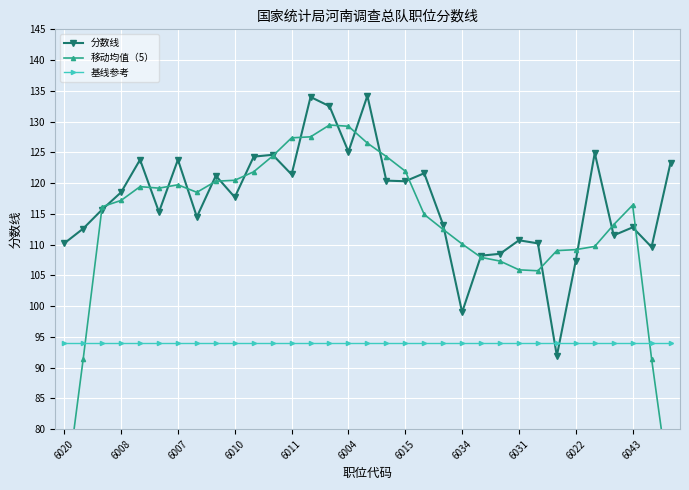

Which series has the largest range (max minus min)?

移动均值（5）